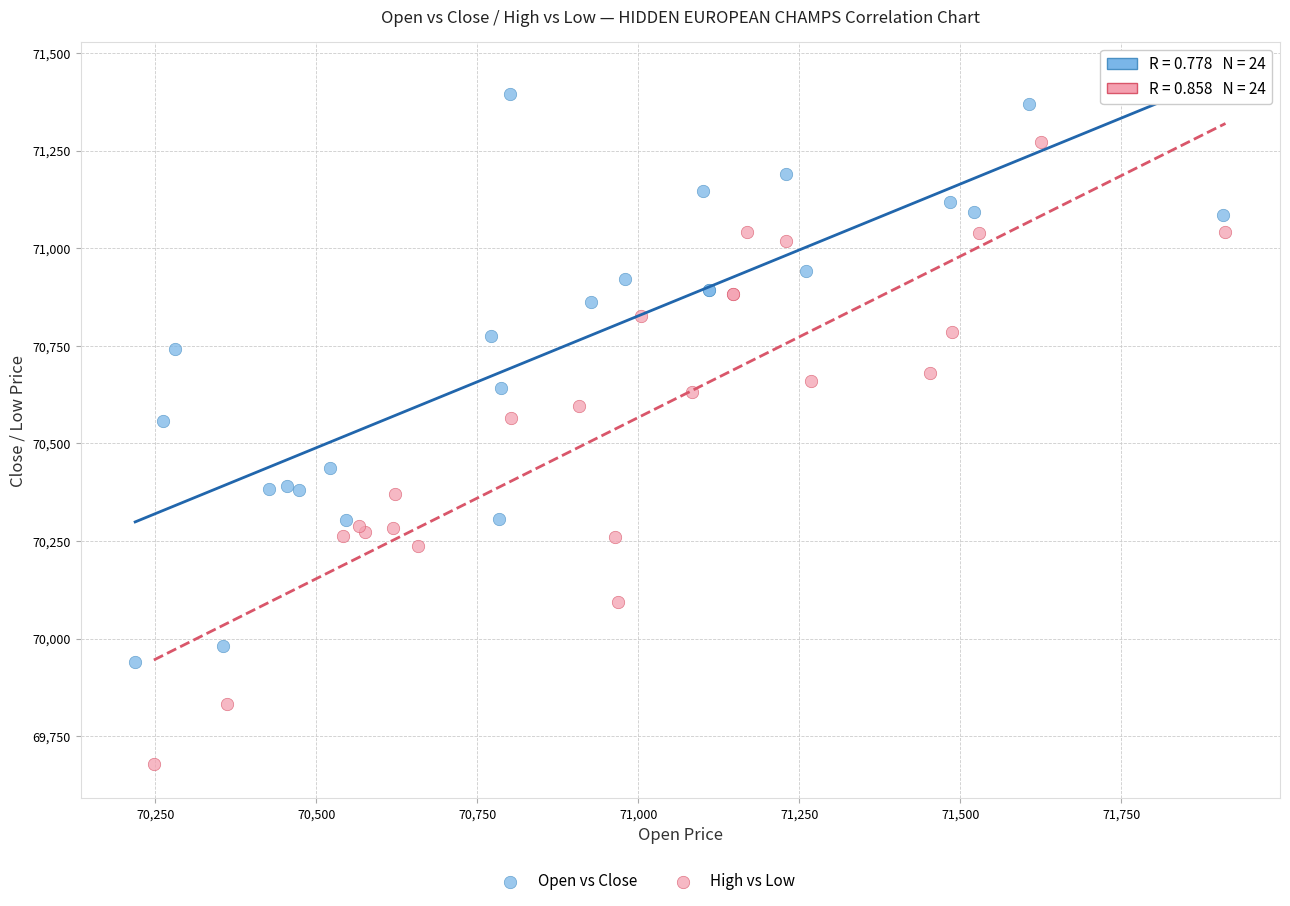

Which series has the largest Y range (max minus min)?

High vs Low